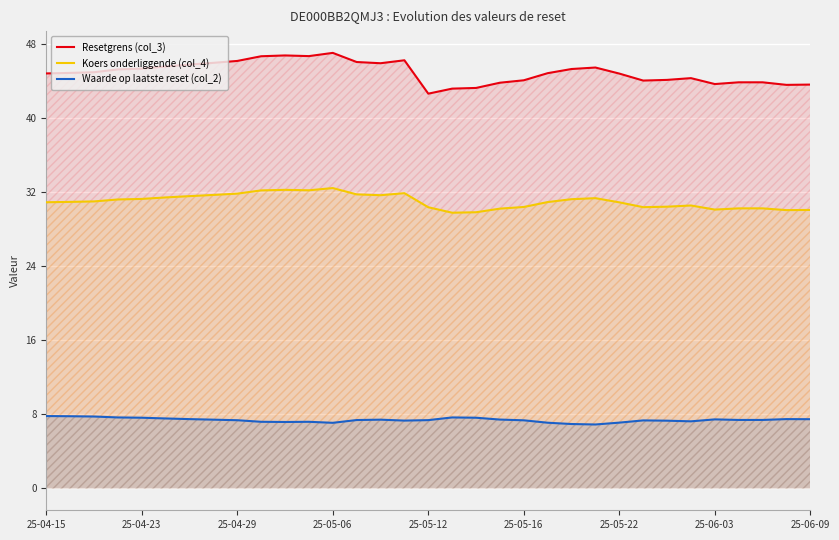

What is the difference between the maximum and minimum values in the Koers onderliggende (col_4) series?

2.7